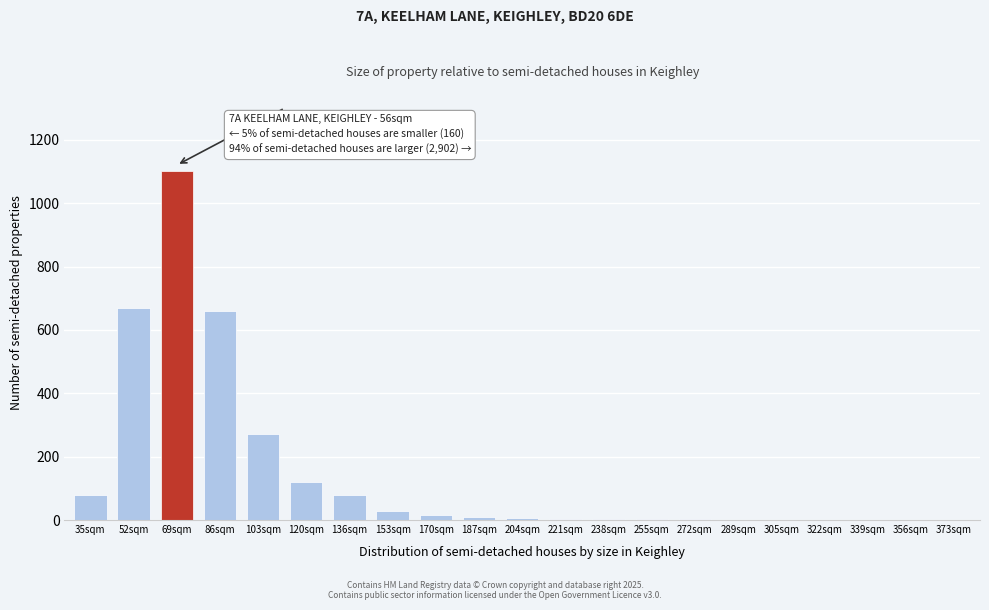

What is the maximum value shown in the chart?

1100